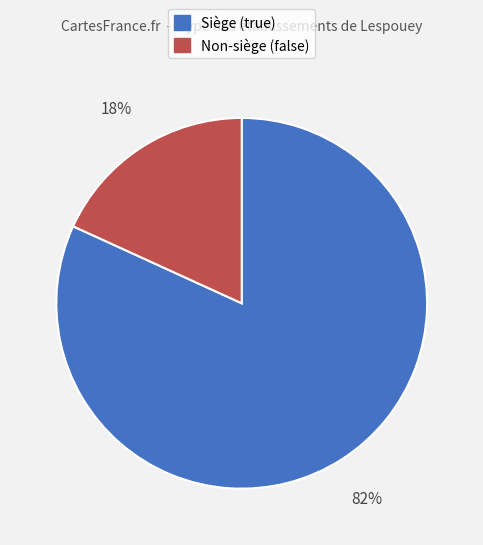

Count the number of slices in the pie.

2